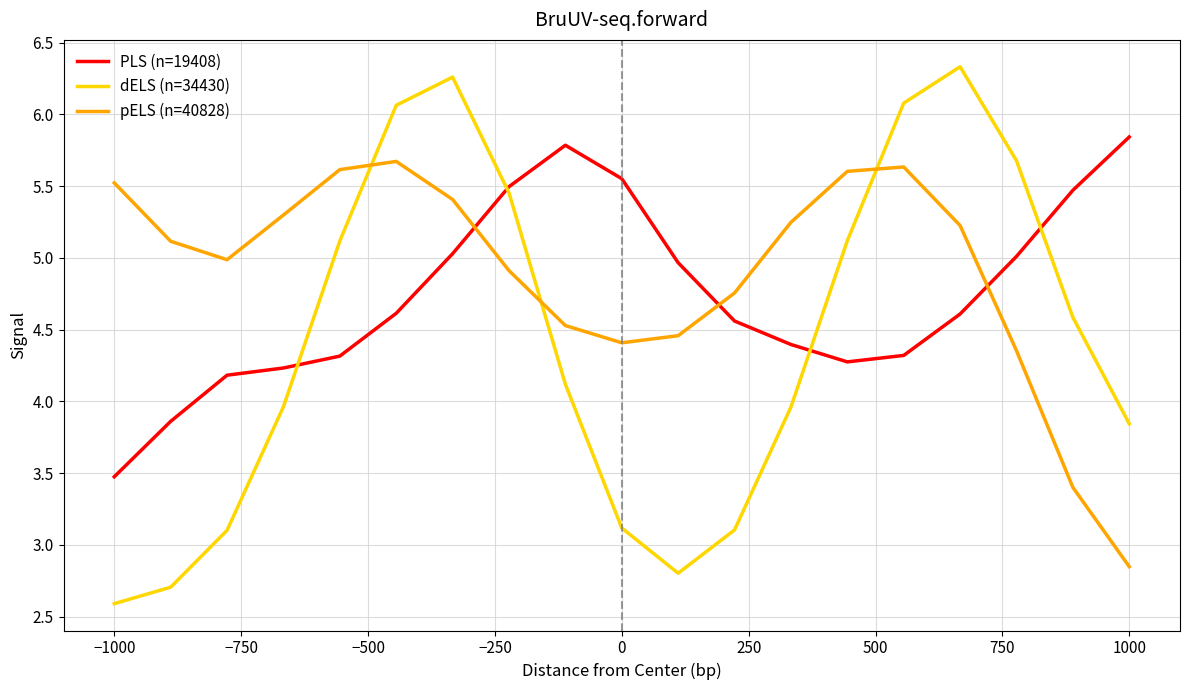

Does the chart have visible grid lines?

Yes